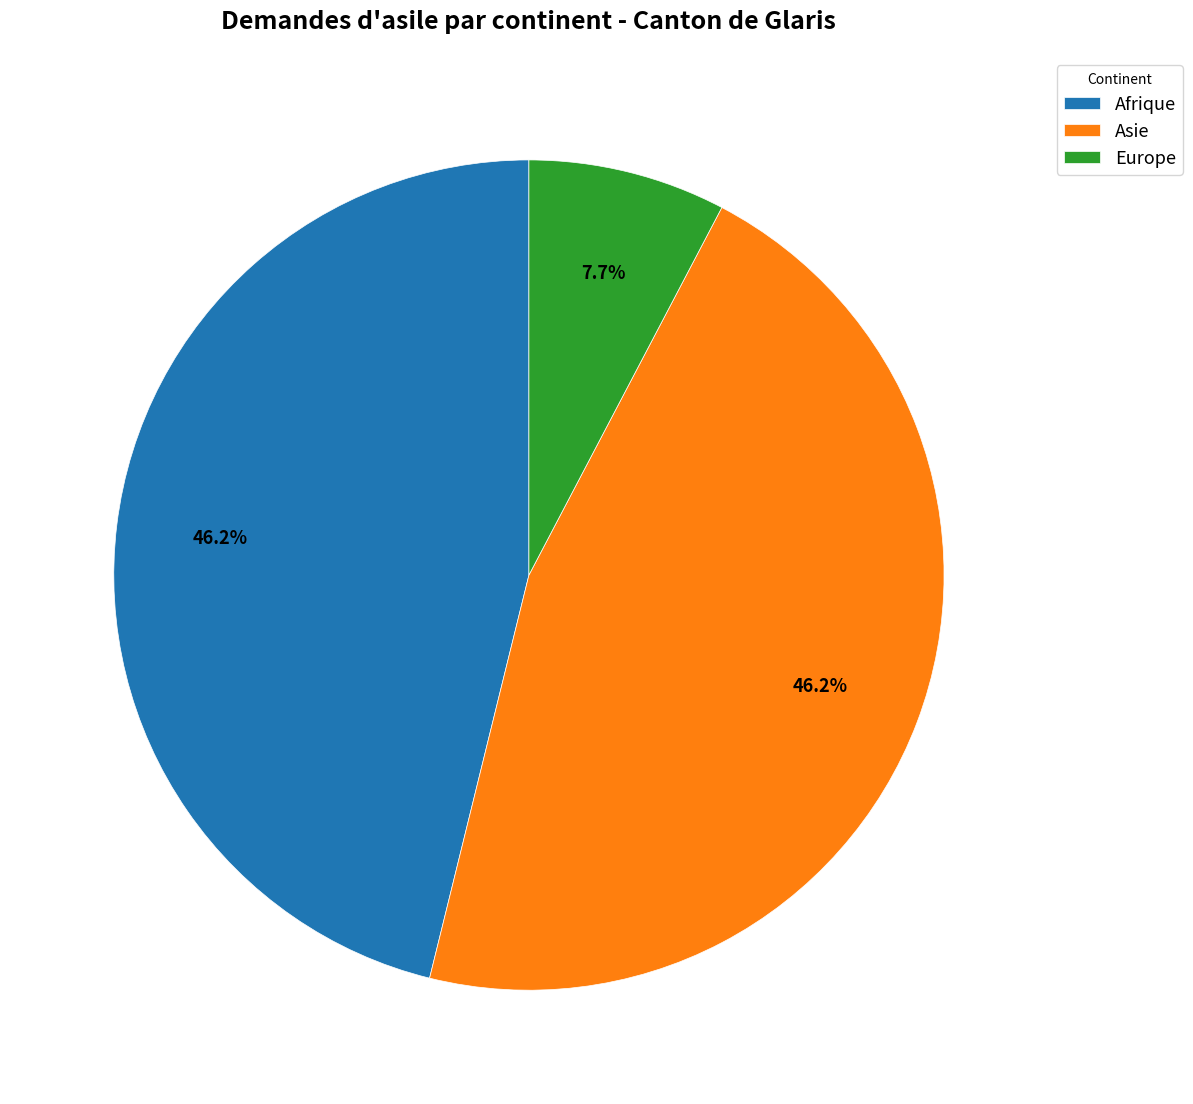

To the nearest percent, what percentage of the pie is Asie?

46%